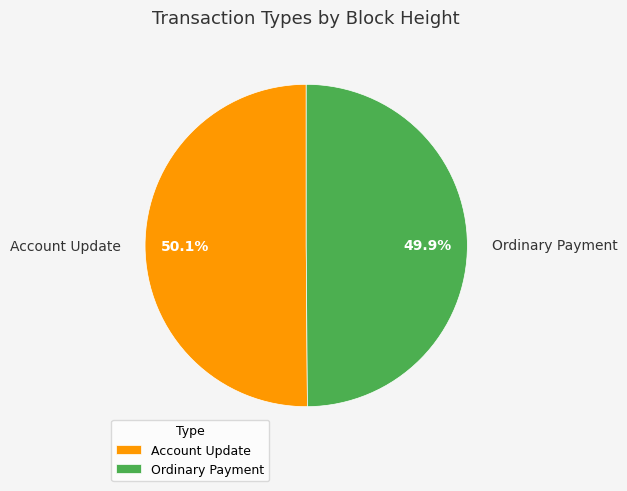

To the nearest percent, what is the average slice percentage?

50%